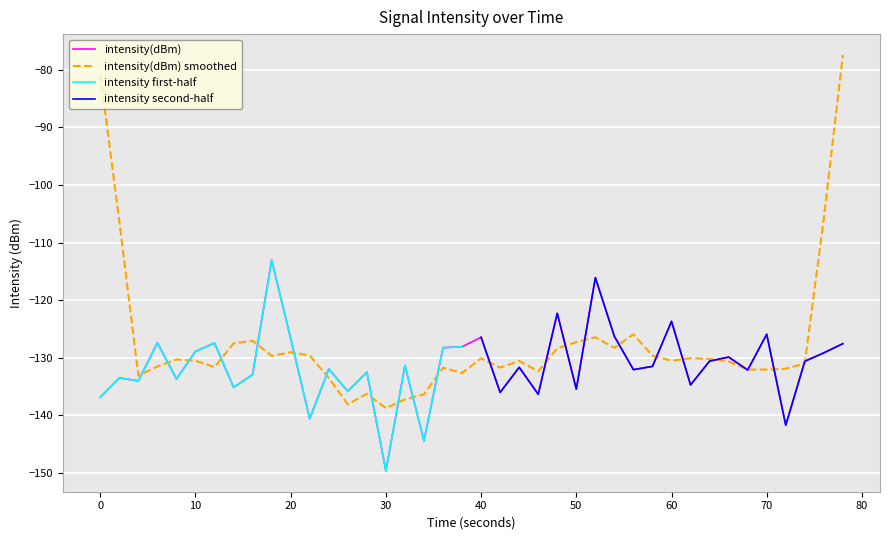

What is the sum of all values?

-5251.8